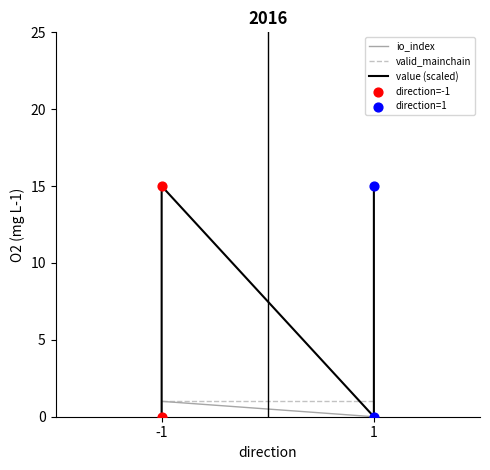

Which series has the largest total across all categories?

value